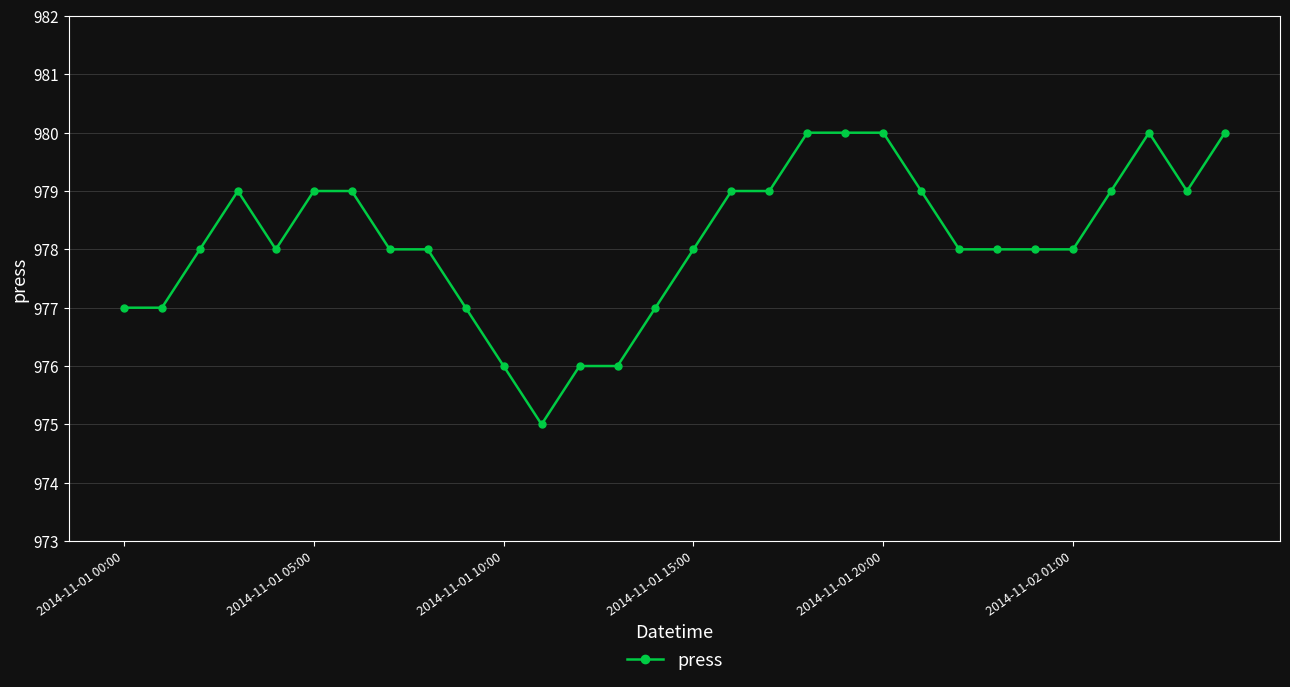

What is the greatest value displayed?

980